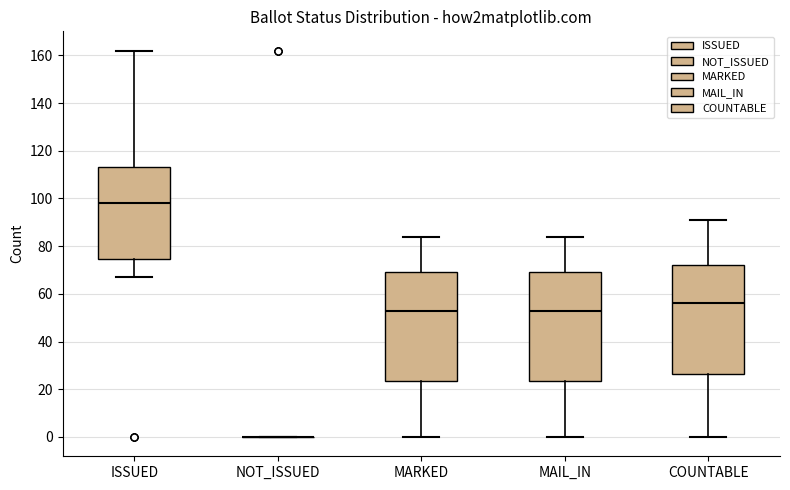

Where does the lower whisker of the box for MARKED end on the y-axis? The values are not printed on the chart, so give them approximately, as read against the axis.

0